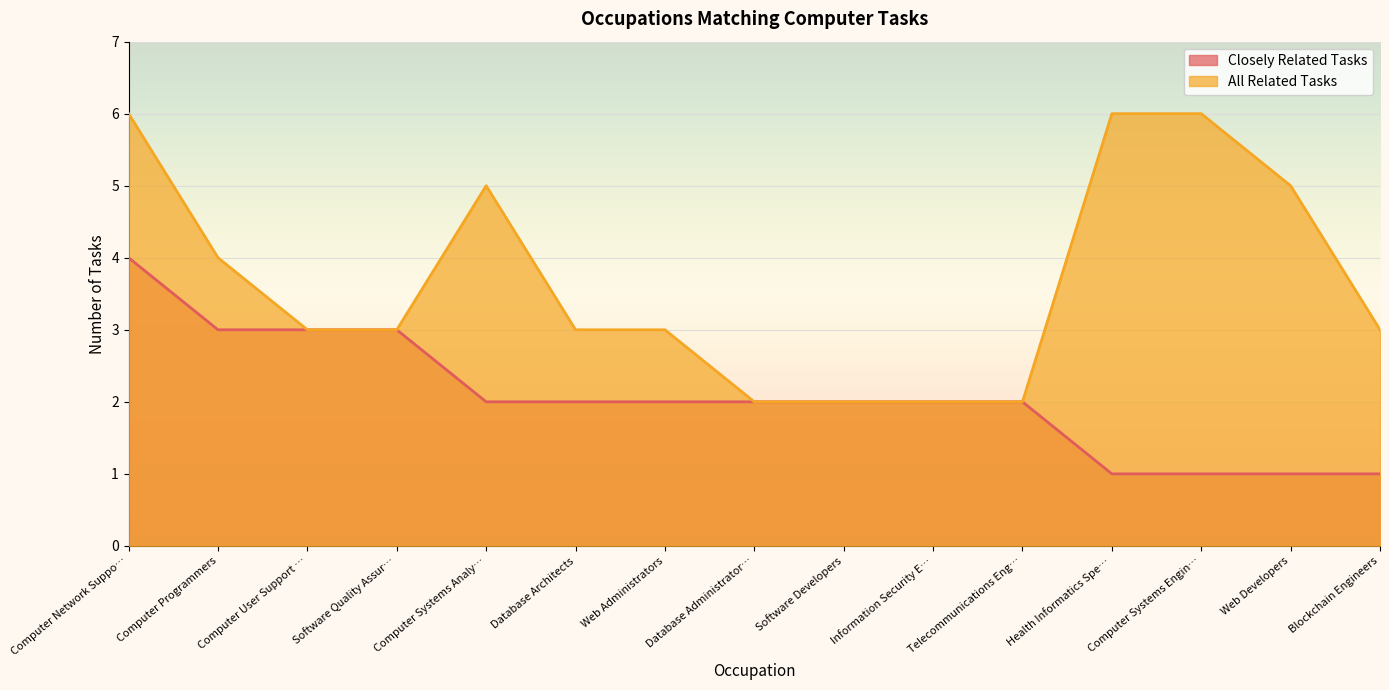

Rank the series at Computer Systems Analy… from highest to lowest value.

All Related Tasks, Closely Related Tasks